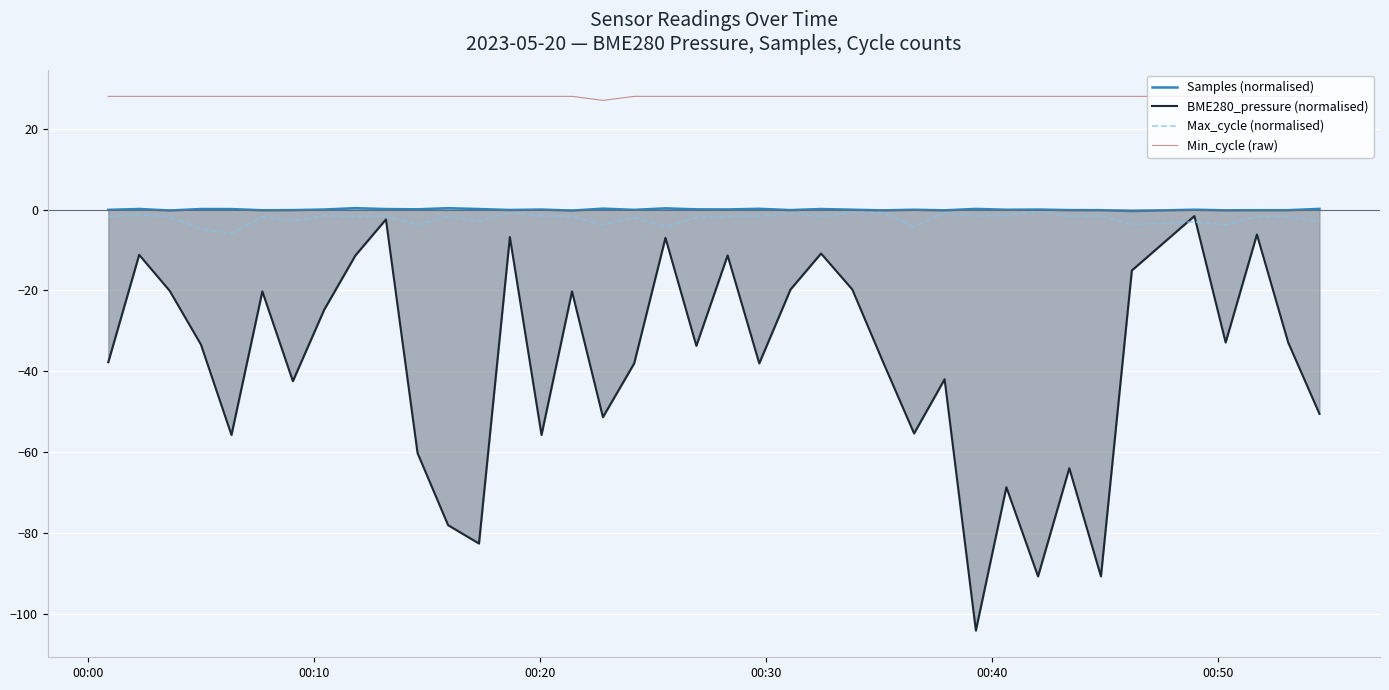

What is the lowest value of the BME280_pressure (normalised) series?

-104.1